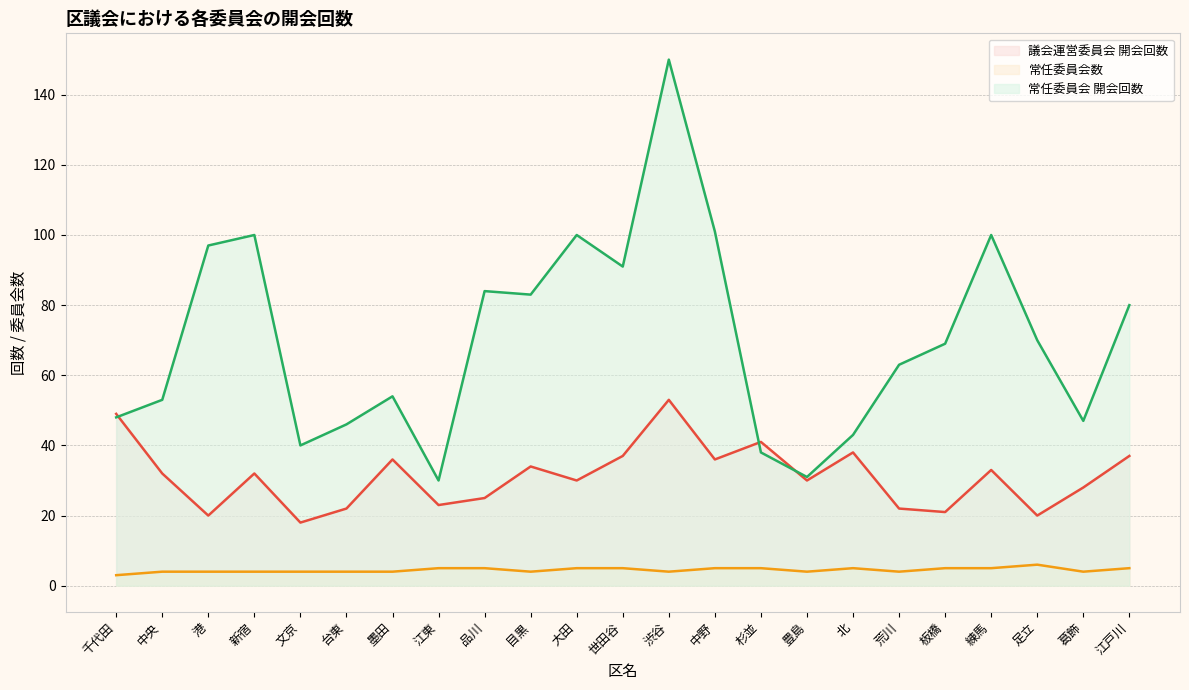

At which category does 常任委員会数 reach its first local valley?

目黒